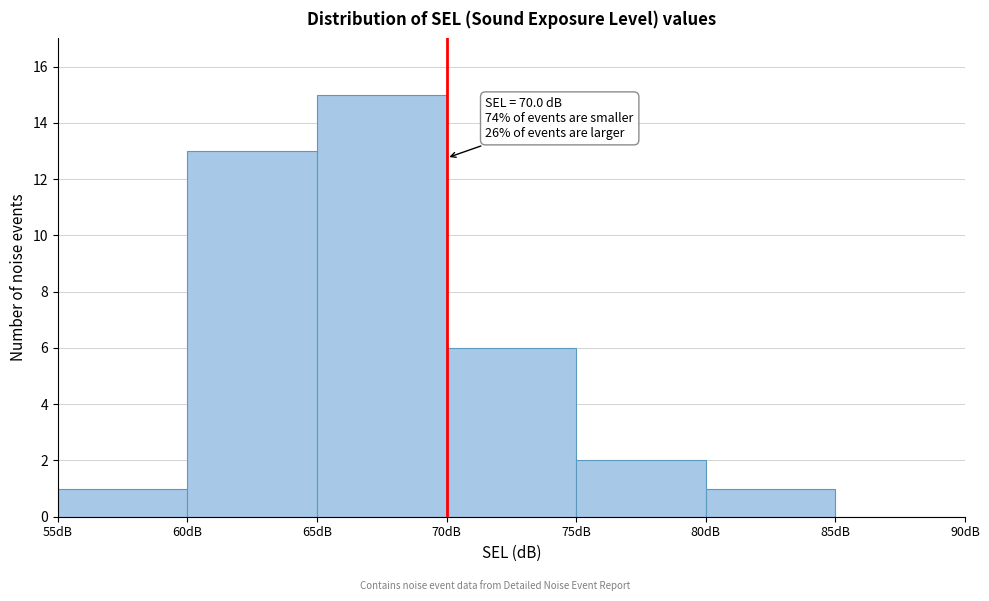

Which range on the x-axis has the tallest bar?

65 to 70